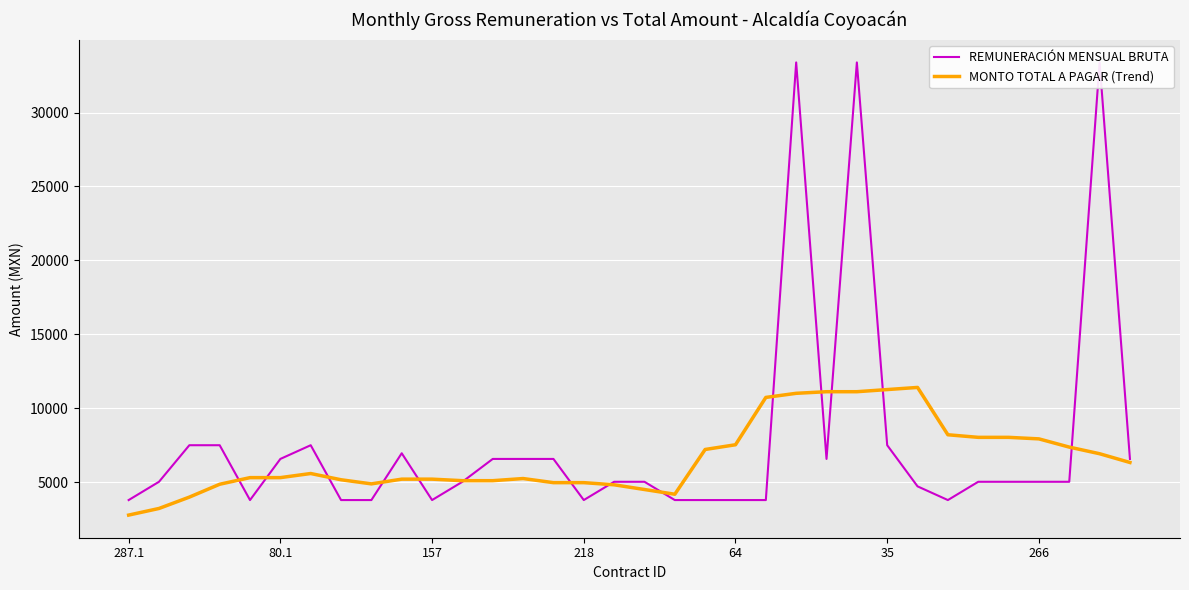

What is the average value of the REMUNERACIÓN MENSUAL BRUTA series?

7746.1